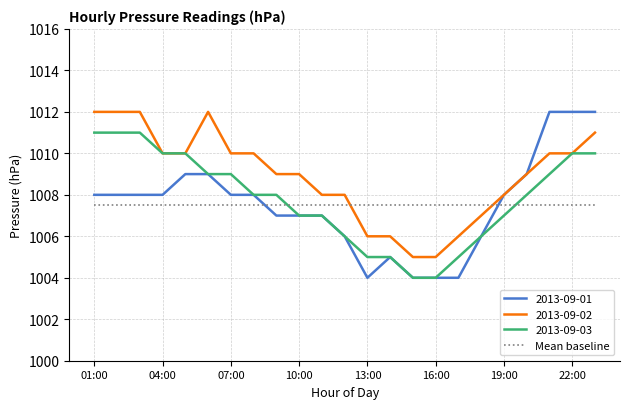

What is the maximum value for 2013-09-01?

1012.0